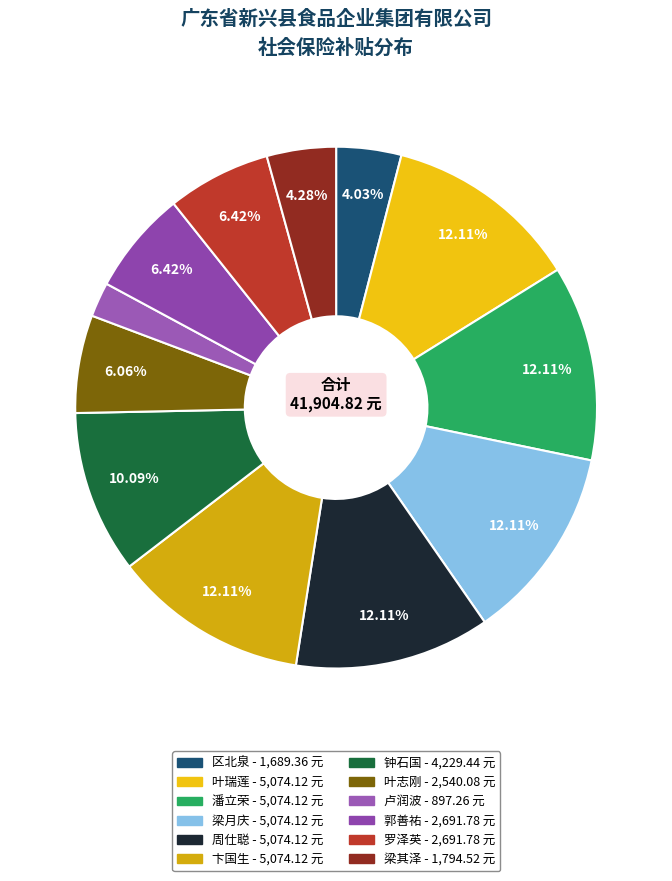

True or false: 区北泉 accounts for 15% of the total.

False